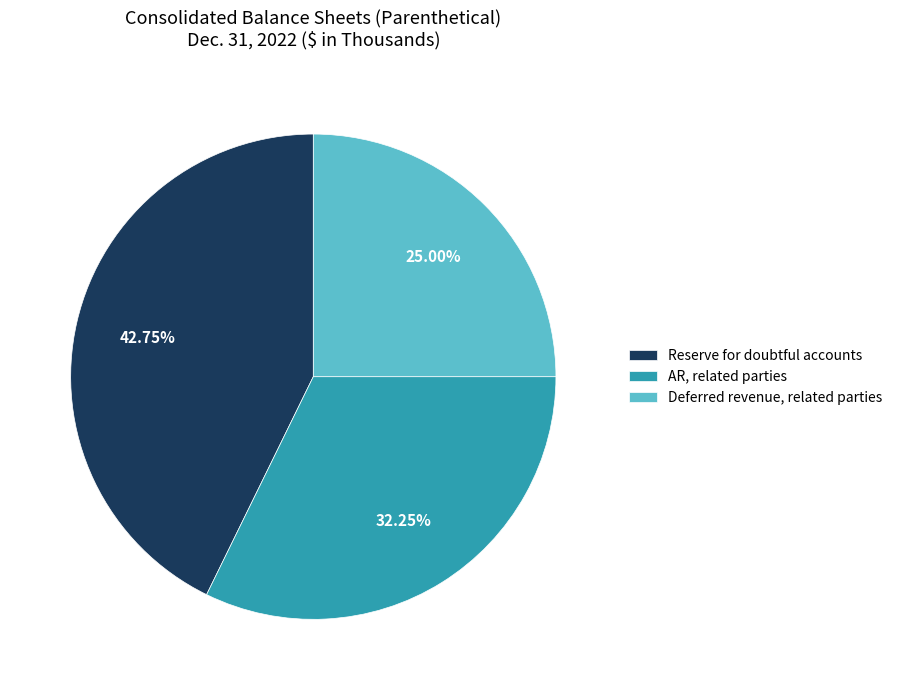

Between Reserve for doubtful accounts and AR, related parties, which is larger?

Reserve for doubtful accounts